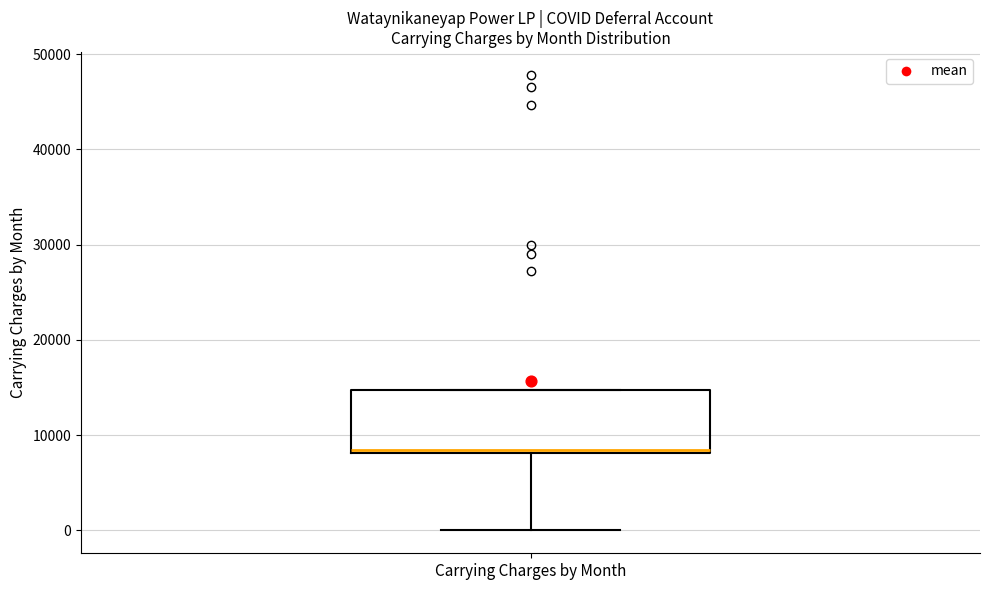

Read this box plot against the y-axis: the position of the median line, the range covered by the box, and the ends of both whiskers. The values are not printed on the chart, so give them approximately, as read against the axis.

median 8000, box 8000 to 15000, whiskers 0 to 15000